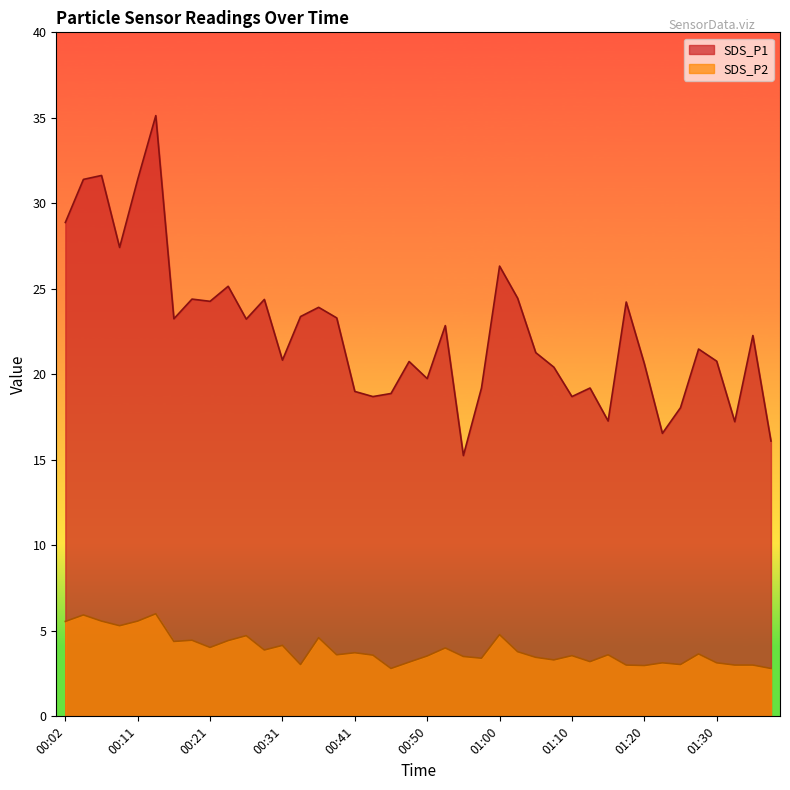

How many data points in SDS_P1 are less than 22?

20